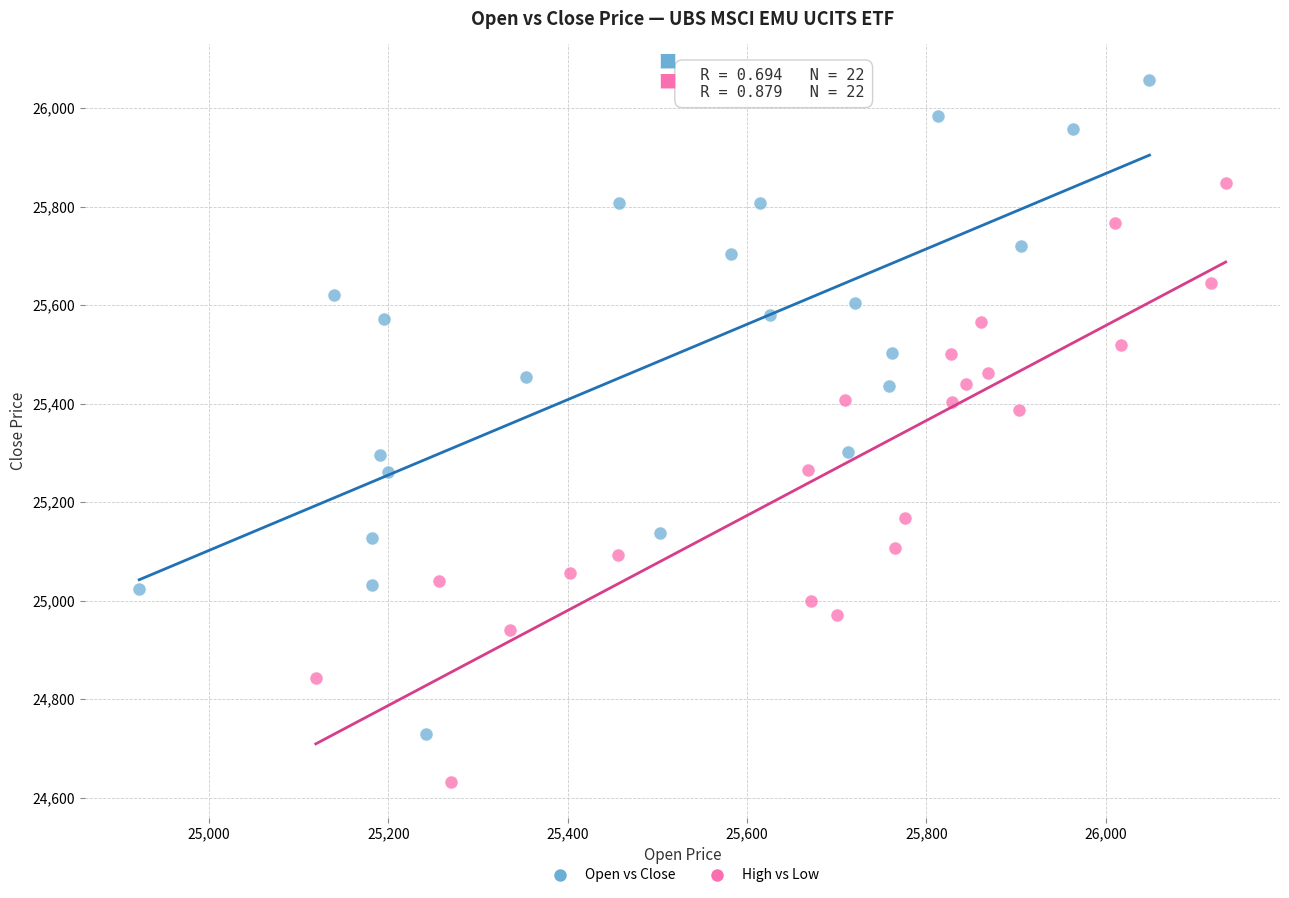

Which series has the widest spread of Y values?

Open vs Close